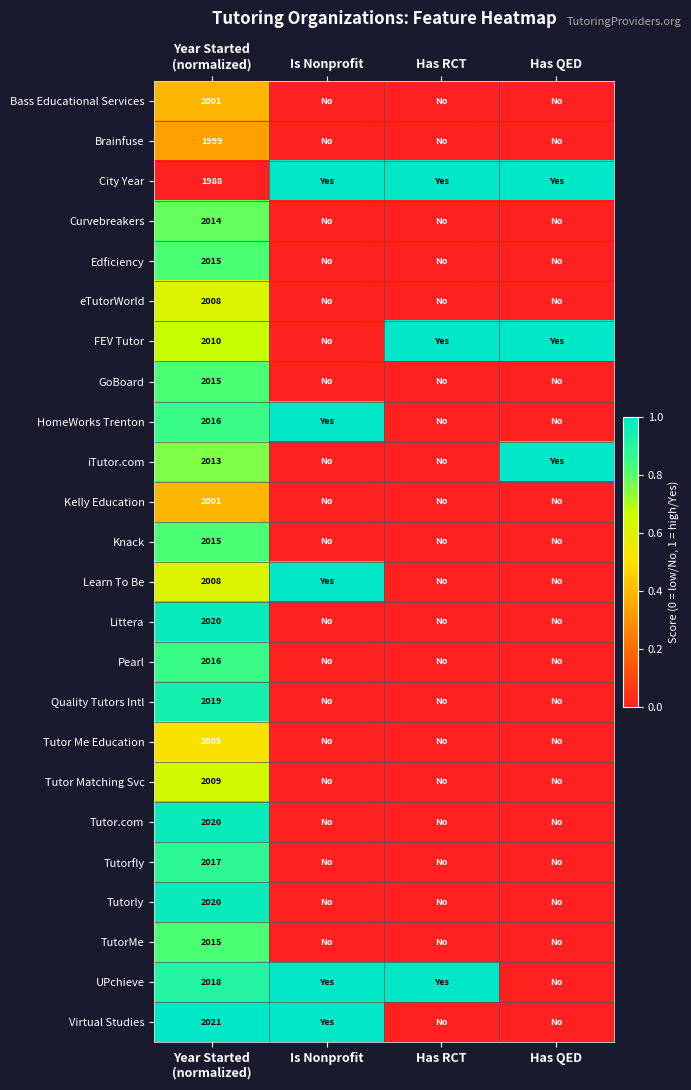

How many values in Tutorly are above zero?

1